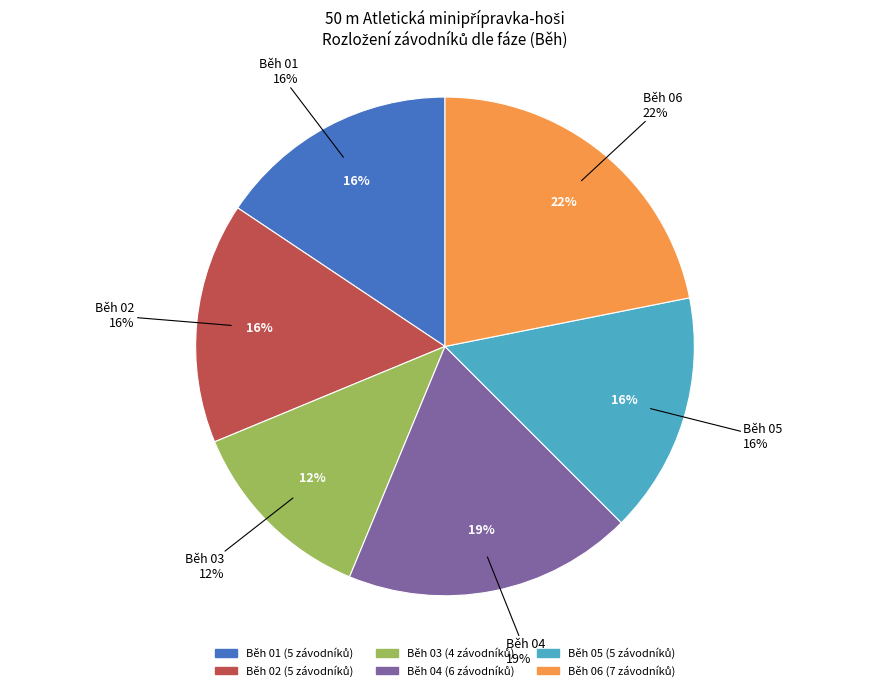

Which has a higher value, Běh 05 or Běh 04?

Běh 04